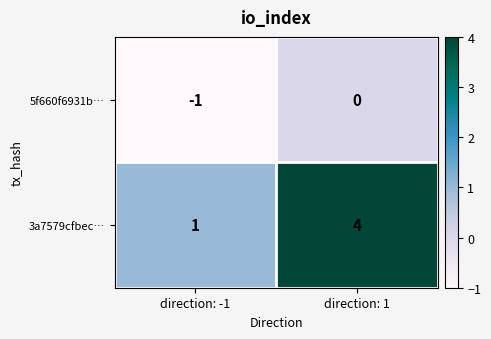

Which series has the largest total across all categories?

3a7579cfbec…